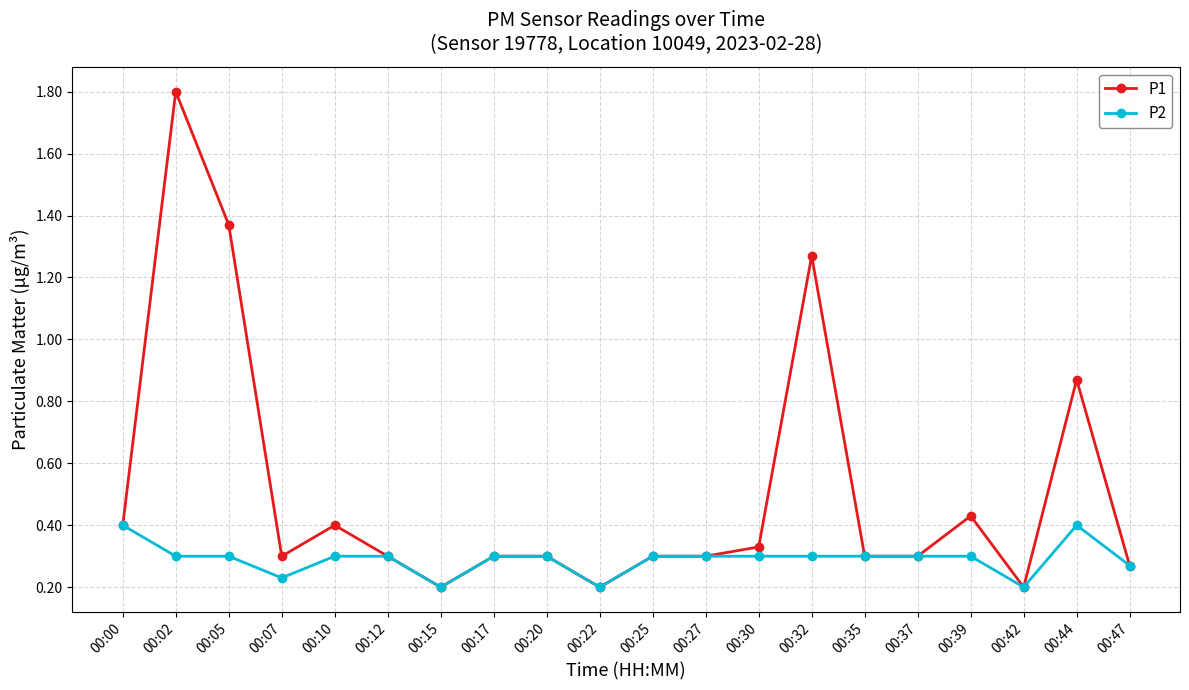

Is this an area chart (filled region under the line)?

No